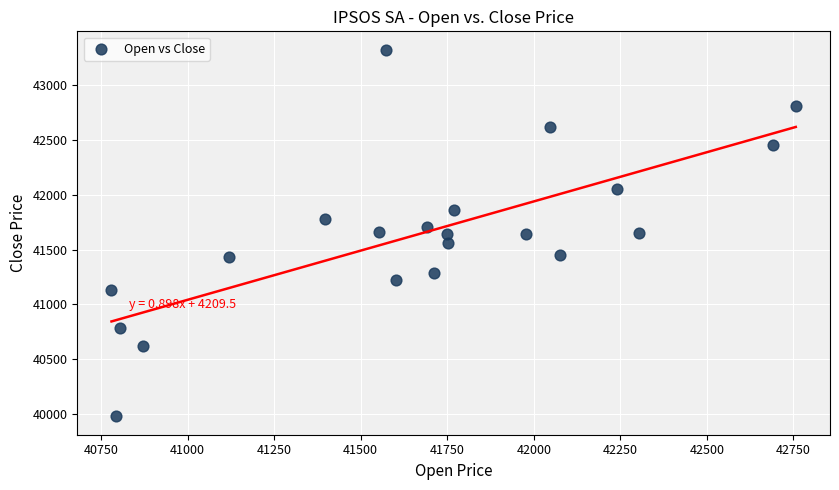

What is the range of Y values (max minus min)?

3349